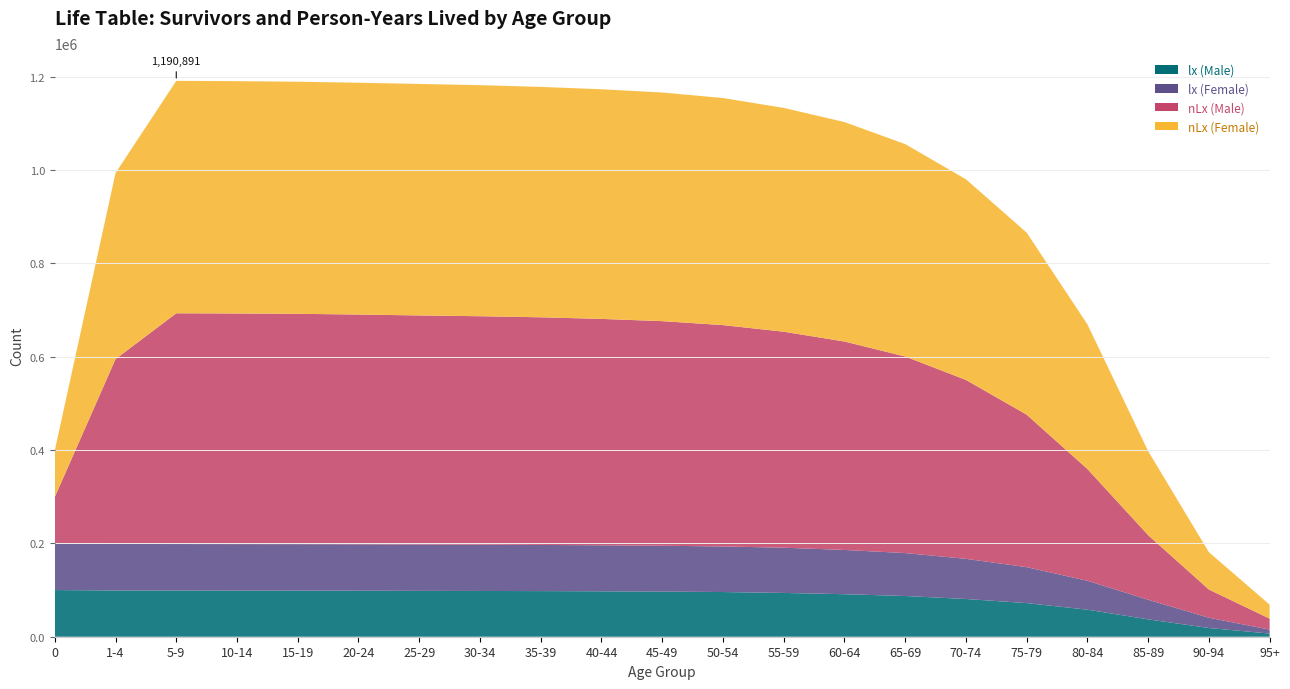

Reading left to right, extract all data points from this chart.

lx (Male): 100000	99058	98928	98839	98765	98624	98271	98034	97752	97303	96657	95734	93811	91103	87232	80851	72052	57940	37209	18703	6762
lx (Female): 100000	99746	99610	99582	99514	99374	99272	99114	98876	98551	98232	97684	96876	94818	92000	86000	77000	62000	42000	22000	8500
nLx (Male): 99281	395912	494387	494051	493516	492249	490760	489487	487706	485013	481180	474197	462767	446519	421150	383305	326736	239373	138441	60426	23489
nLx (Female): 99796	398647	497966	497766	497256	496620	495976	495004	493623	492017	489888	486512	479506	470198	455000	430000	390000	310000	180000	80000	30000